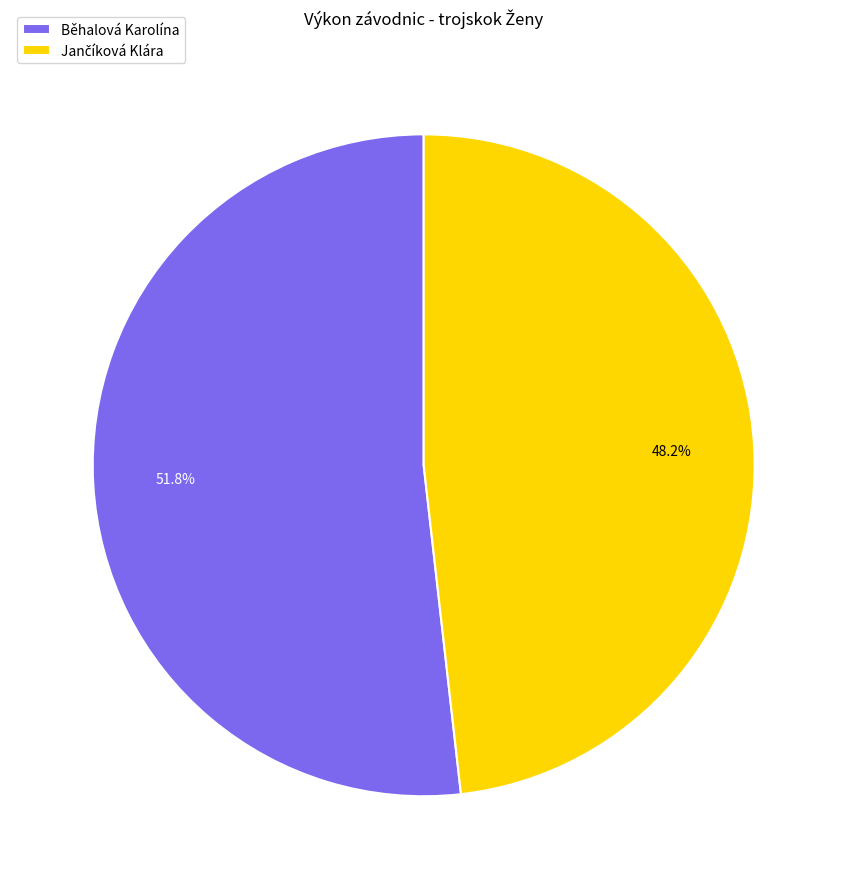

Is it true that Běhalová Karolína is 52% of the pie?

True